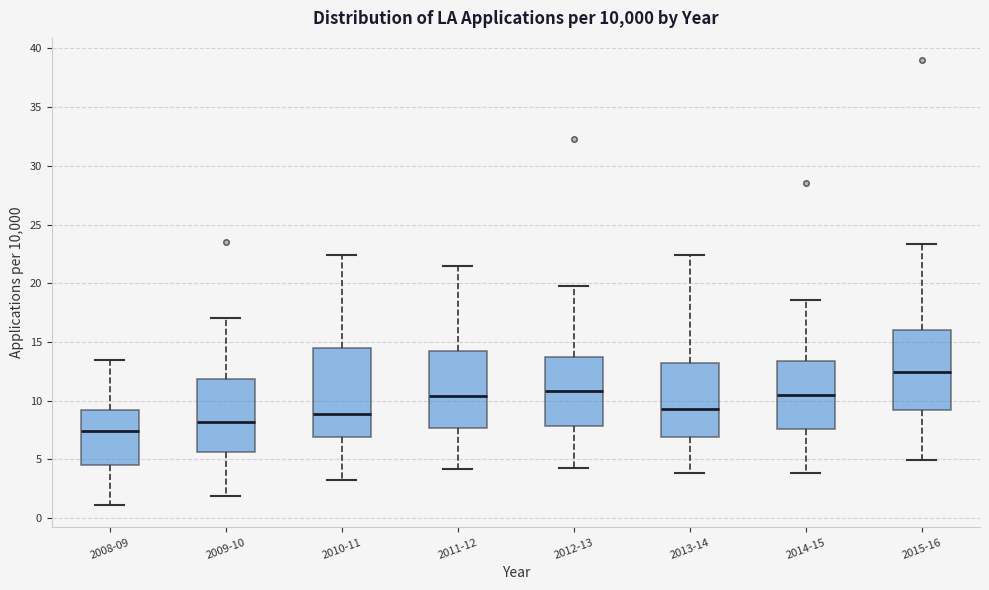

Where does the lower whisker of the box for 2009-10 end on the y-axis? The values are not printed on the chart, so give them approximately, as read against the axis.

2.0